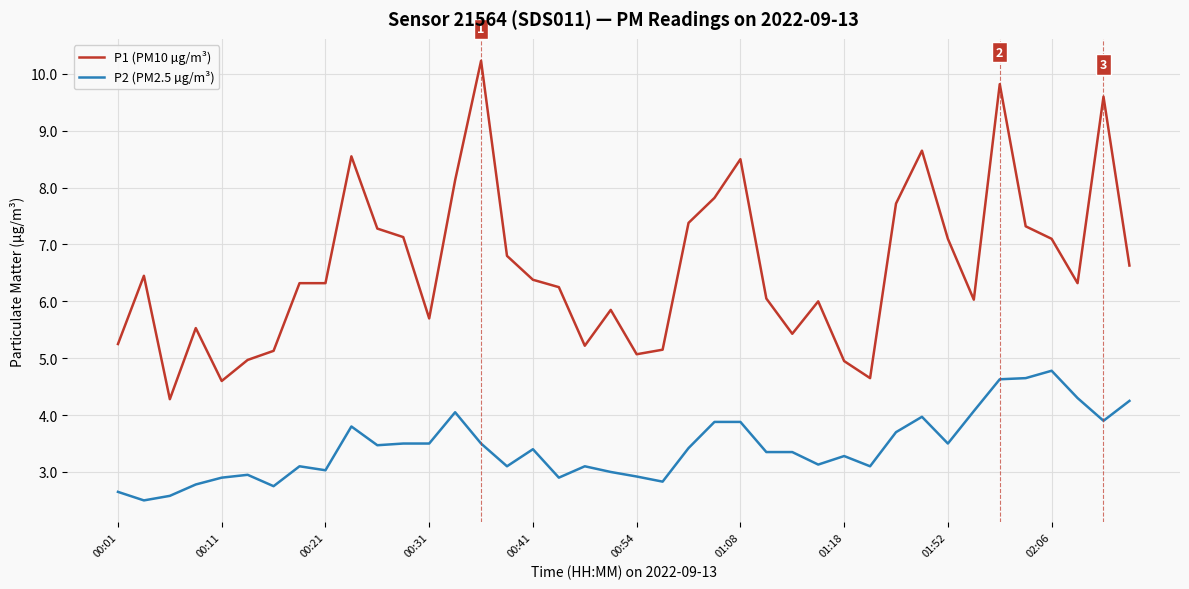

Does the chart have visible grid lines?

Yes